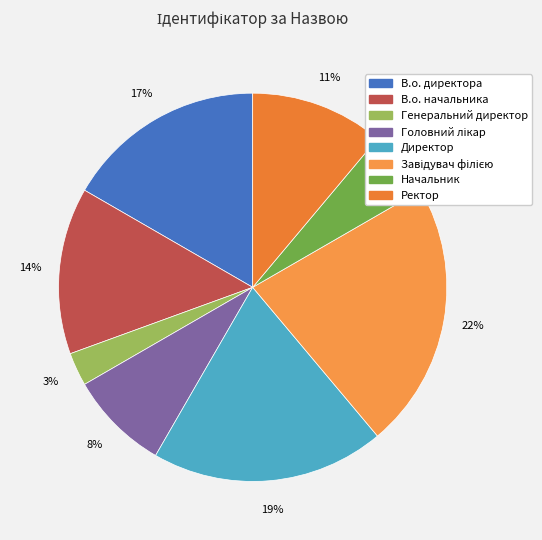

Which slice is the largest?

Завідувач філією